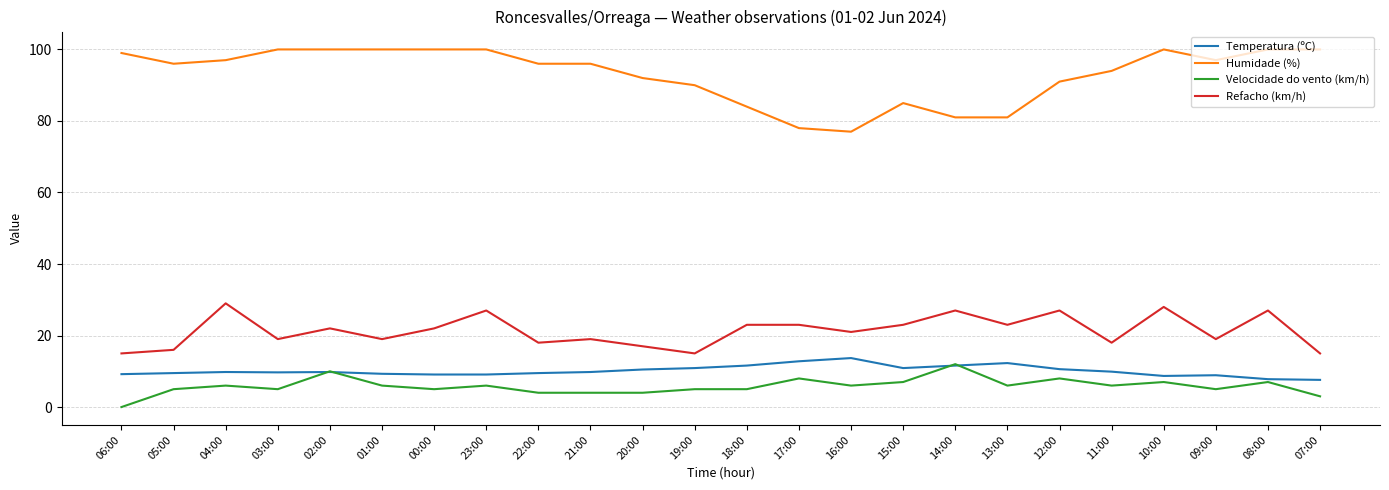

Between 03:00 and 07:00, which series saw the biggest shift?

Refacho (km/h)